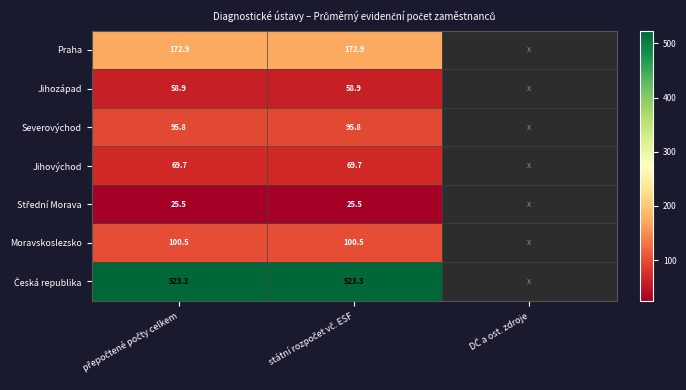

At how many categories does at least one series exceed 263?

2